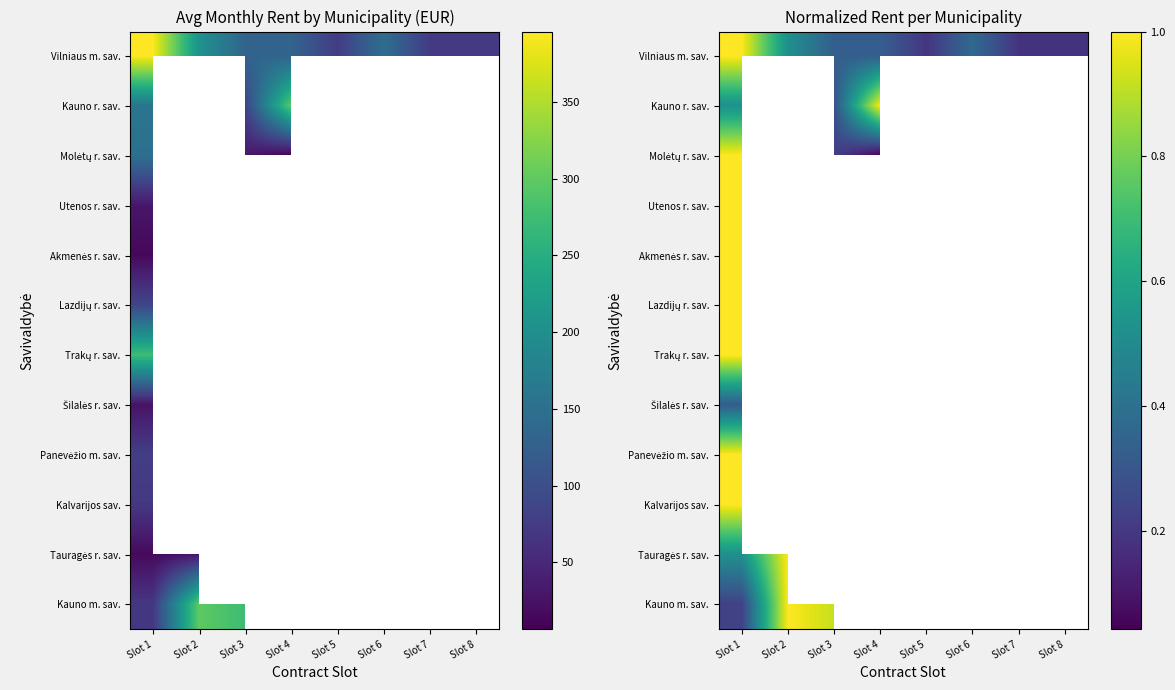

How many data points does each series have?

8